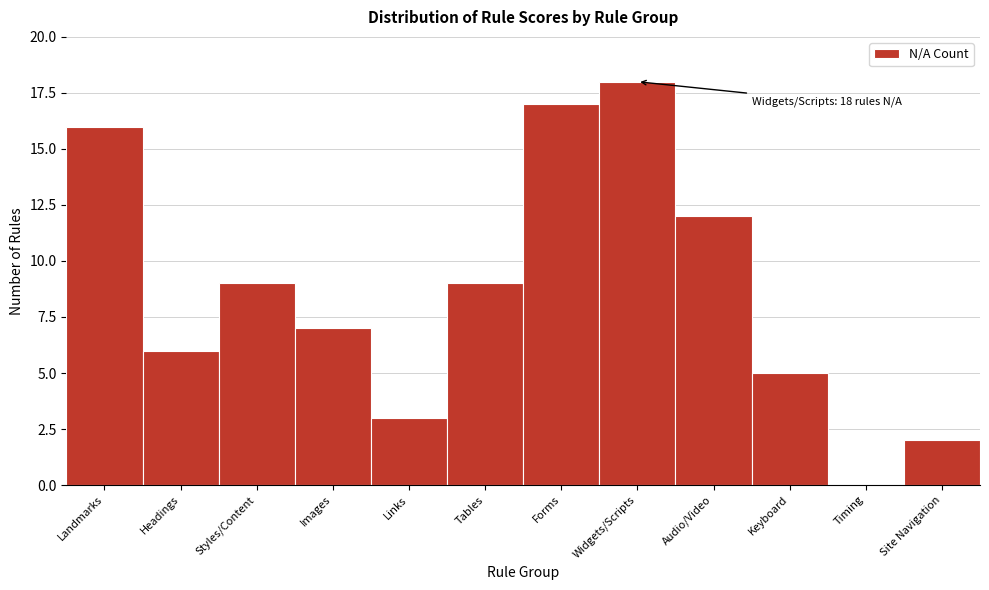

Reading left to right, what are all the values shown in this chart?

Landmarks=16	Headings=6	Styles/Content=9	Images=7	Links=3	Tables=9	Forms=17	Widgets/Scripts=18	Audio/Video=12	Keyboard=5	Timing=0	Site Navigation=2